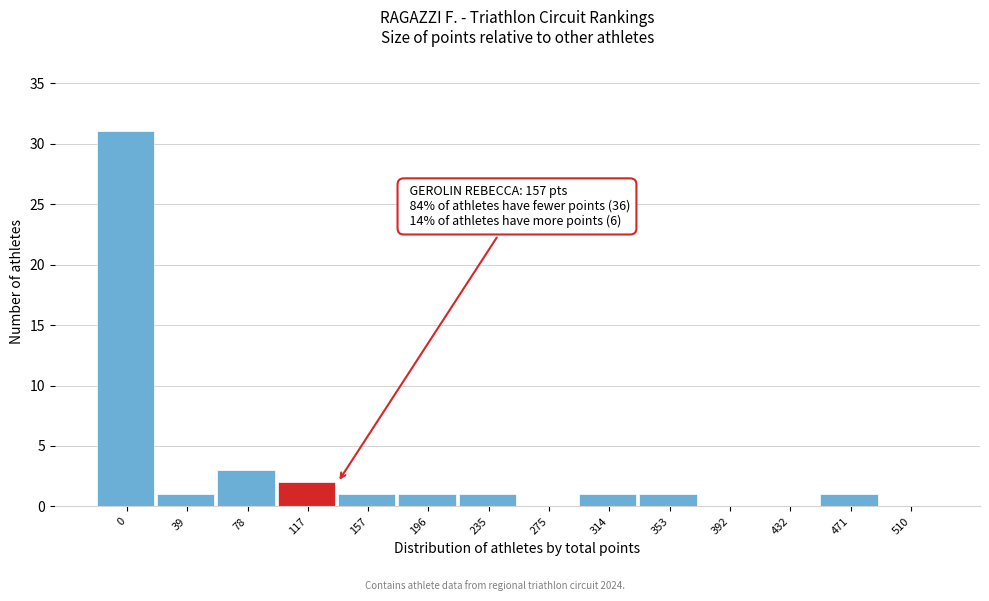

Reading left to right, transcribe all the data shown in this chart.

0=31	39=1	78=3	117=2	157=1	196=1	235=1	275=0	314=1	353=1	392=0	432=0	471=1	510=0